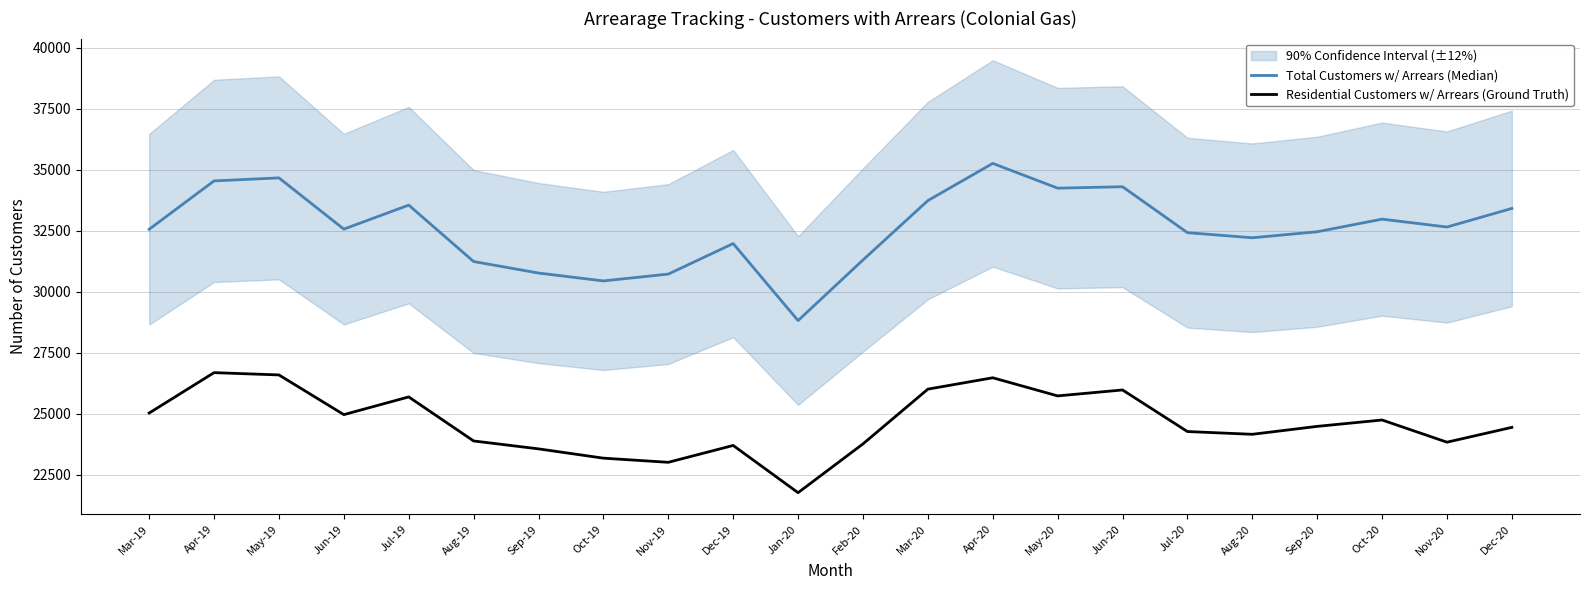

Reading left to right, extract all data points from this chart.

Total Customers w/ Arrears (Median): 32553	34535	34659	32559	33543	31231	30759	30436	30716	31967	28811	31294	33728	35252	34238	34297	32414	32205	32451	32968	32645	33407
Residential Customers w/ Arrears (Ground Truth): 25021	26677	26583	24956	25682	23877	23553	23172	23002	23693	21757	23756	26000	26467	25724	25967	24263	24150	24475	24736	23827	24434